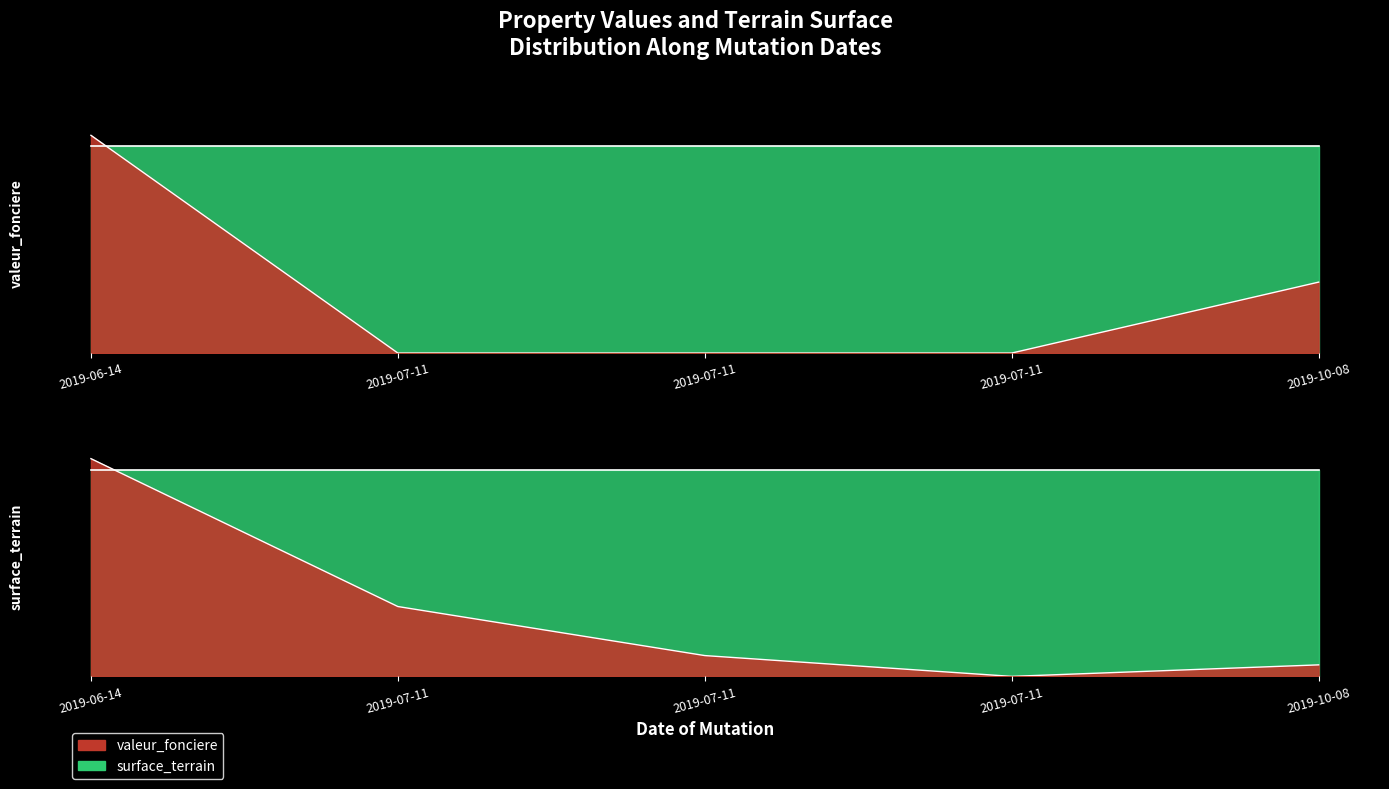

Reading left to right, extract all data points from this chart.

valeur_fonciere: 1.0	0.0	0.0	0.0	0.3
surface_terrain: 1.0	0.3	0.1	0.0	0.1